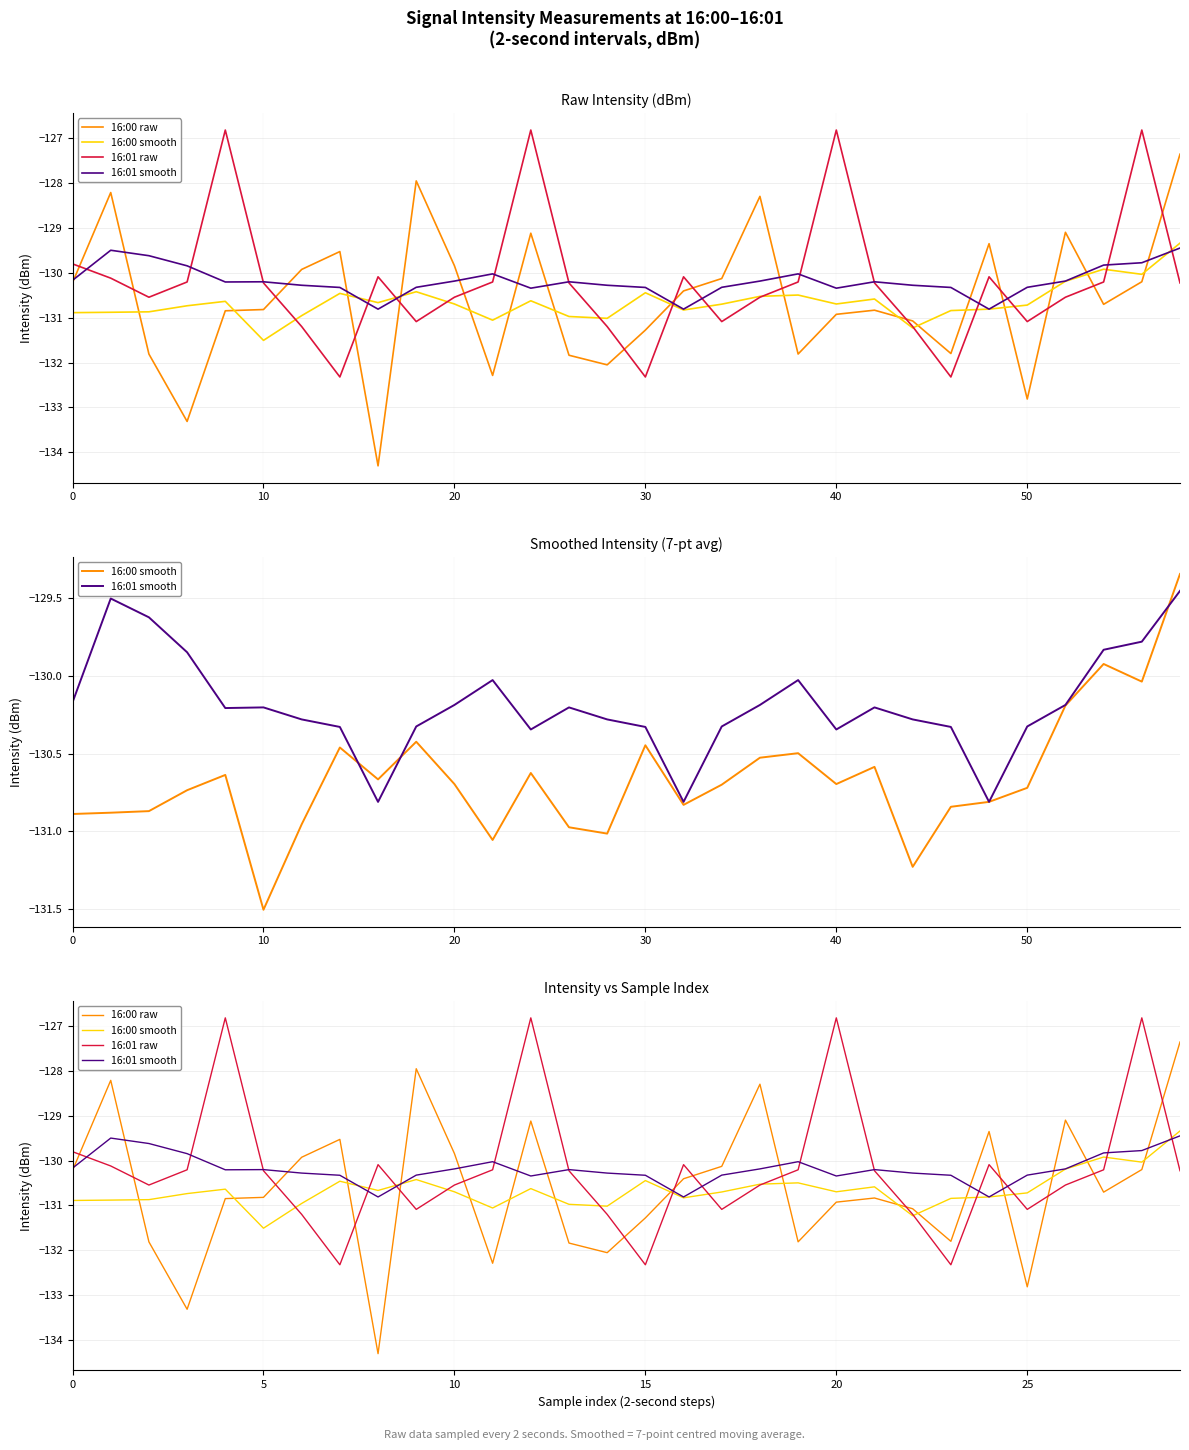

Which series has the widest spread of values?

16:00 raw